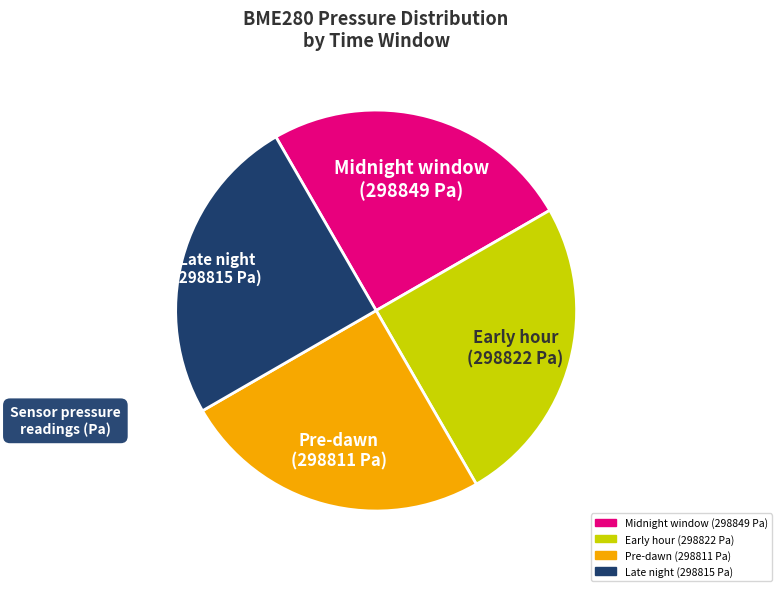

Does any single category account for the majority?

No